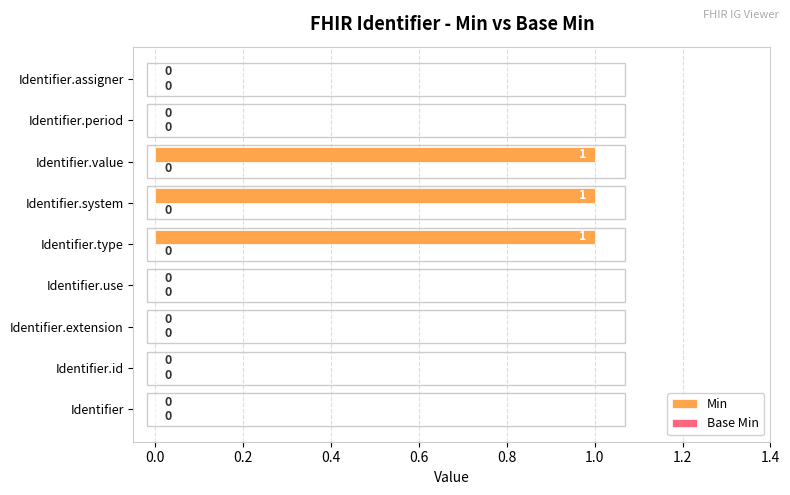

What is the sum of all values?

3